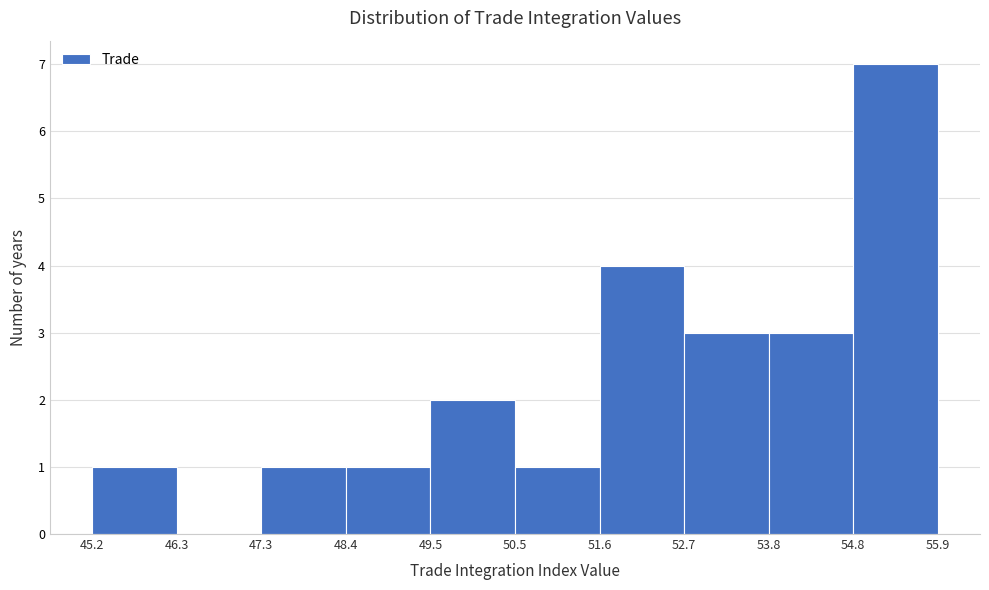

Reading left to right, transcribe this chart: for each bar, give the range it covers on the x-axis and its height. The values are not printed on the chart, so give them approximately, as read against the axis.

45.2 to 46.3: 1
46.3 to 47.3: 0
47.3 to 48.4: 1
48.4 to 49.5: 1
49.5 to 50.5: 2
50.5 to 51.6: 1
51.6 to 52.7: 4
52.7 to 53.8: 3
53.8 to 54.8: 3
54.8 to 55.9: 7